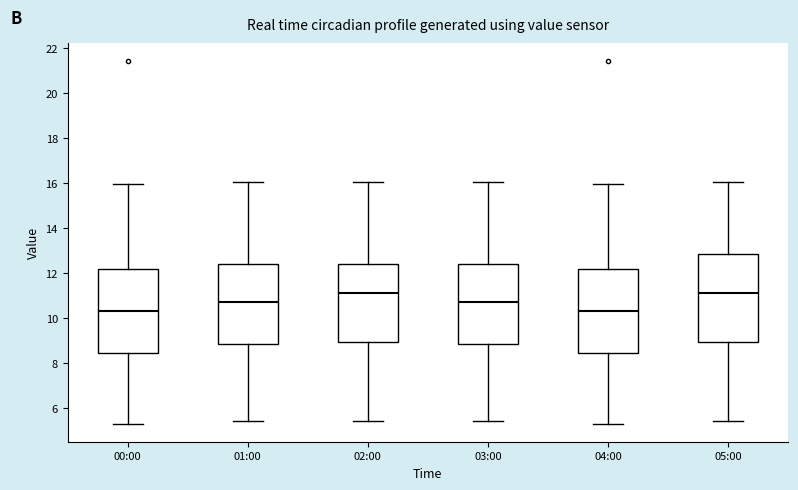

Reading left to right, transcribe this box plot: for each box, give where its median line is, the range the box spans, and where its two whiskers end, as read against the y-axis. The values are not printed on the chart, so give them approximately, as read against the axis.

00:00: median 10.2, box 8.4 to 12.2, whiskers 5.4 to 16.0
01:00: median 10.8, box 8.8 to 12.4, whiskers 5.4 to 16.0
02:00: median 11.2, box 9.0 to 12.4, whiskers 5.4 to 16.0
03:00: median 10.8, box 8.8 to 12.4, whiskers 5.4 to 16.0
04:00: median 10.2, box 8.4 to 12.2, whiskers 5.4 to 16.0
05:00: median 11.2, box 9.0 to 12.8, whiskers 5.4 to 16.0